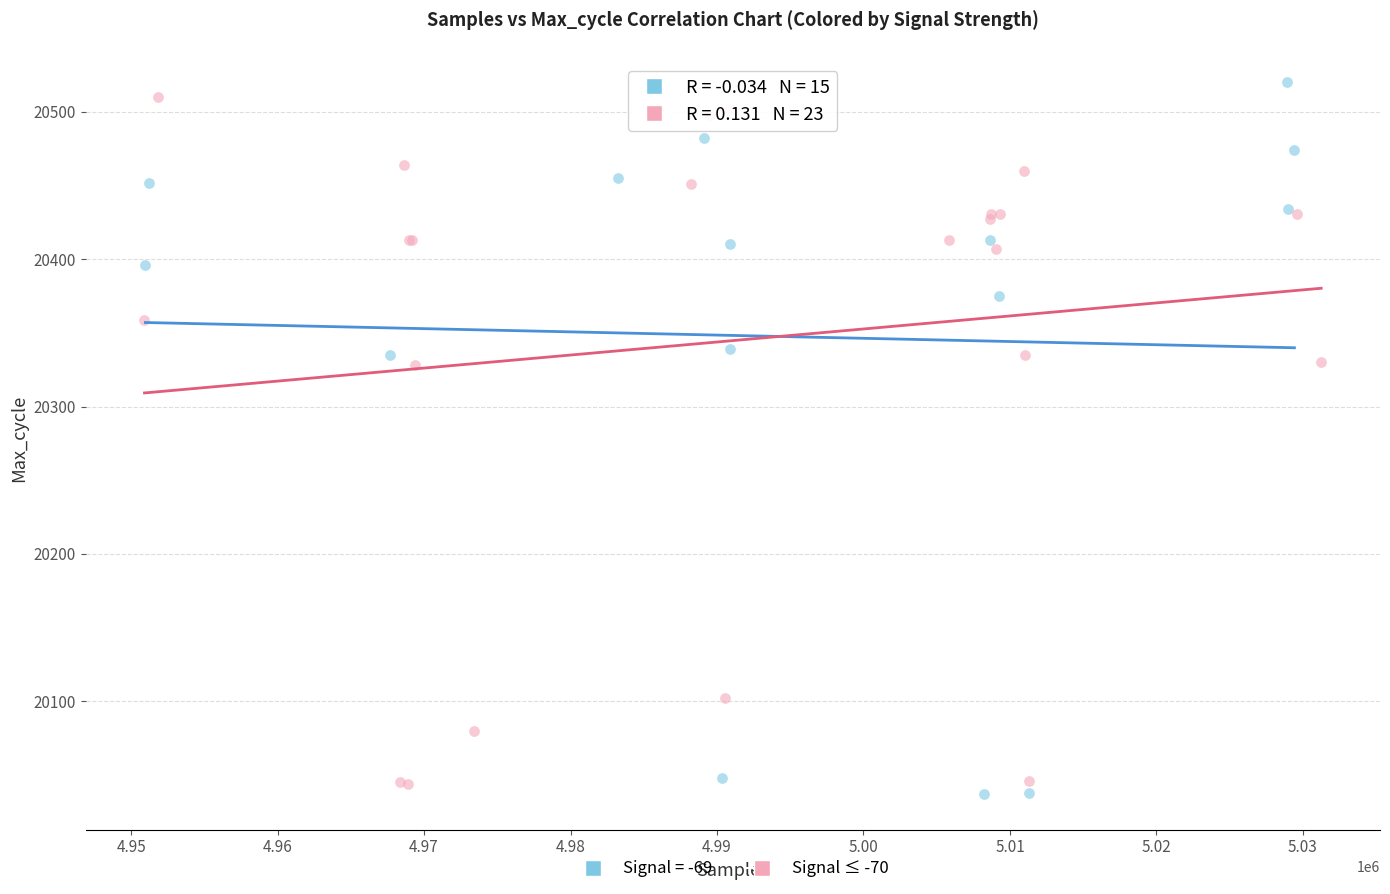

What are all the series names shown in the legend?

Signal = -69, Signal ≤ -70